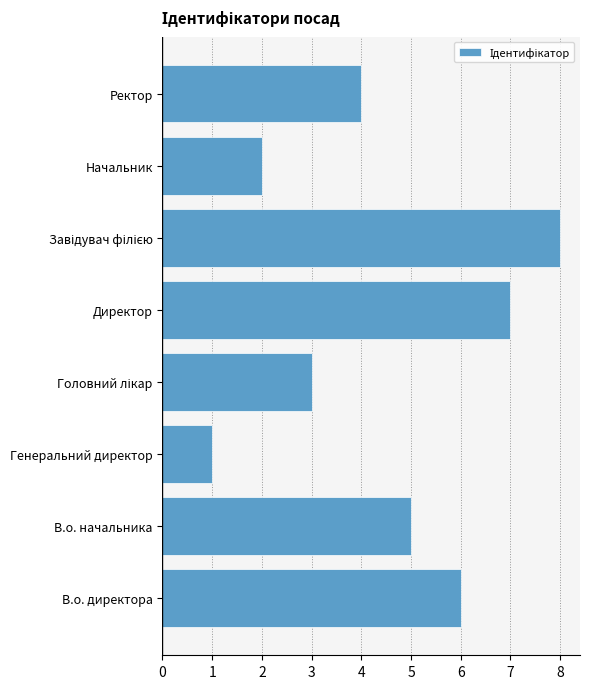

Reading top to bottom, list all the values displayed in this chart.

4	2	8	7	3	1	5	6